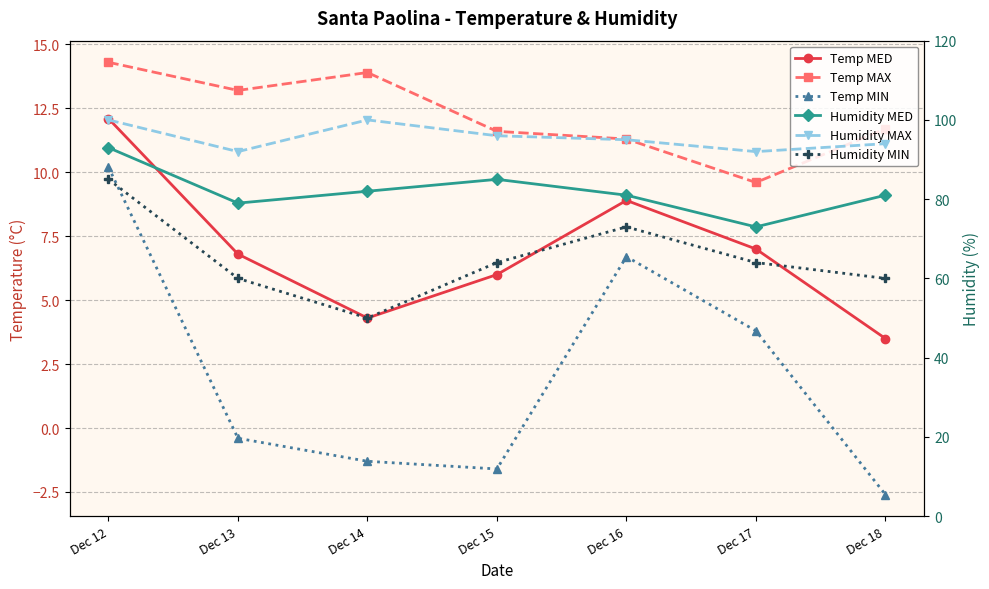

True or false: Temp MED and Humidity MED intersect in this chart.

False